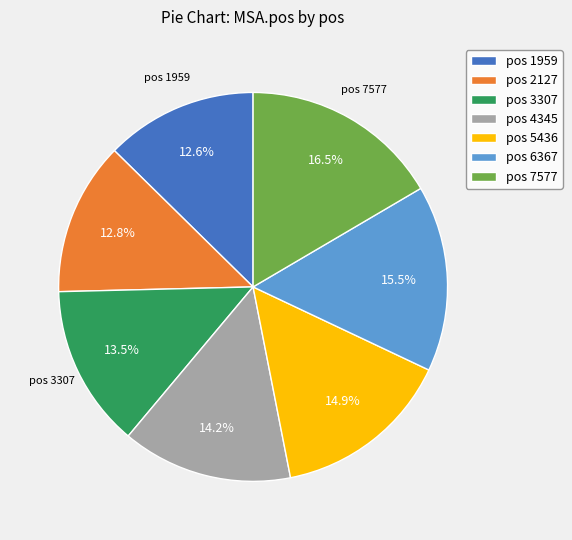

What percentage is NOT represented by pos 5436?

85.1%